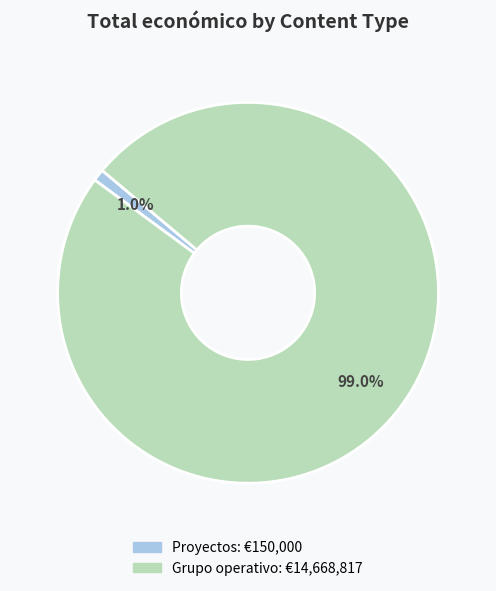

Does any single category account for the majority?

Yes